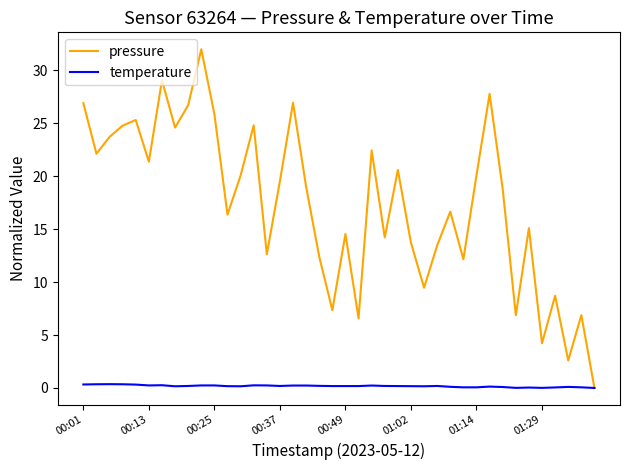

What are all the series names shown in the legend?

pressure, temperature